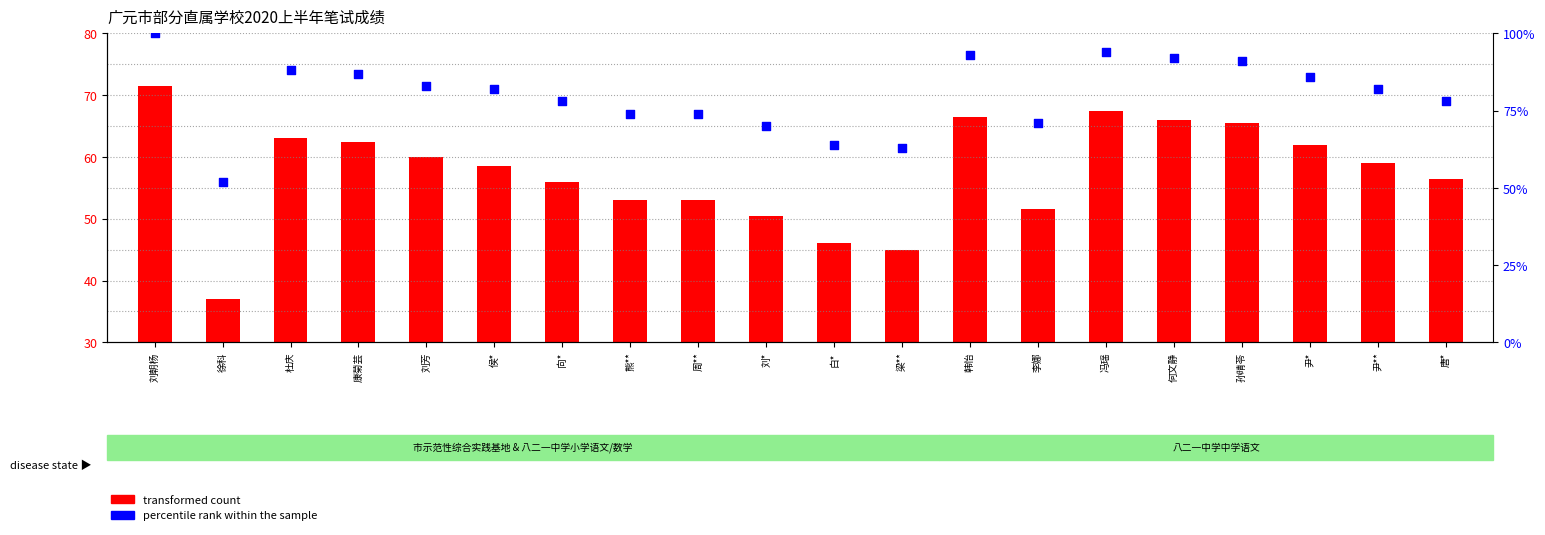

At how many categories does at least one series exceed 74?

13